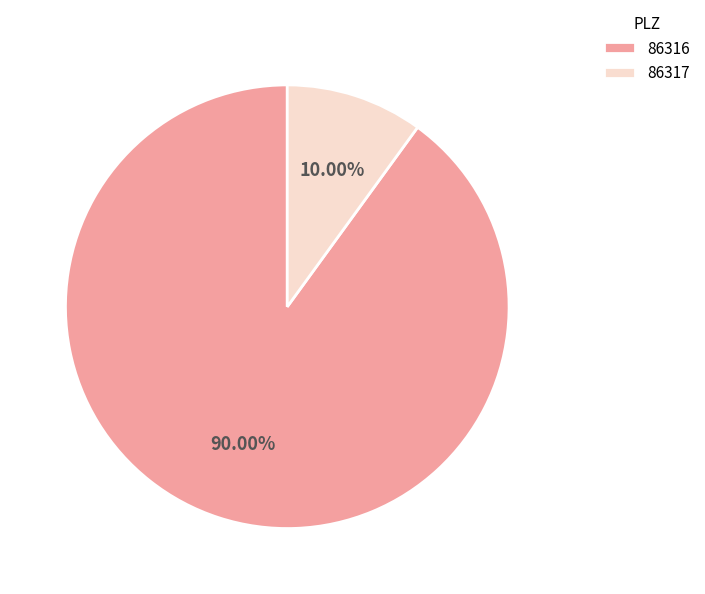

What percentage is the 86317 slice, to the nearest percent?

10%